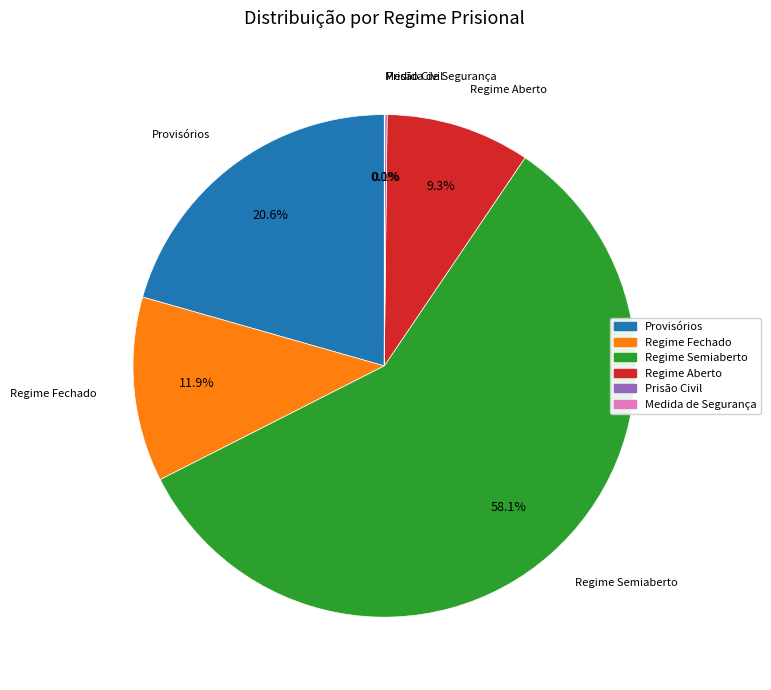

Is there a majority slice in this chart?

Yes